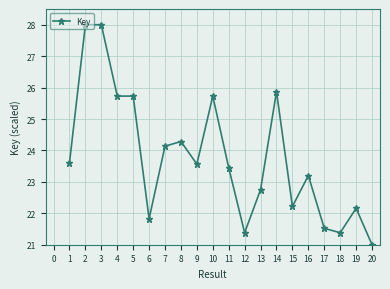

Read the value at 5.

25.7